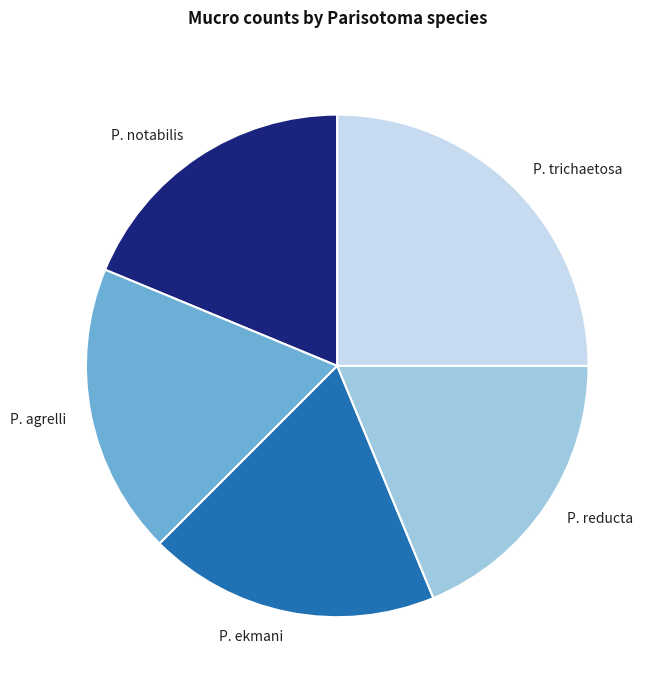

Is there any slice that represents more than half of the pie?

No